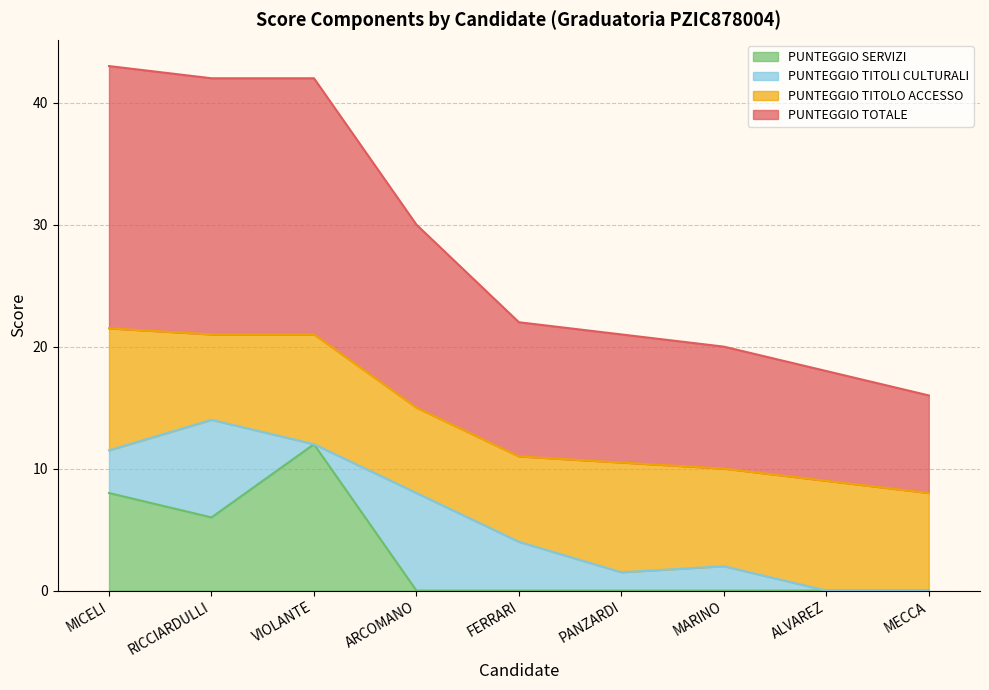

At which label is PUNTEGGIO SERVIZI closest to 6?

RICCIARDULLI